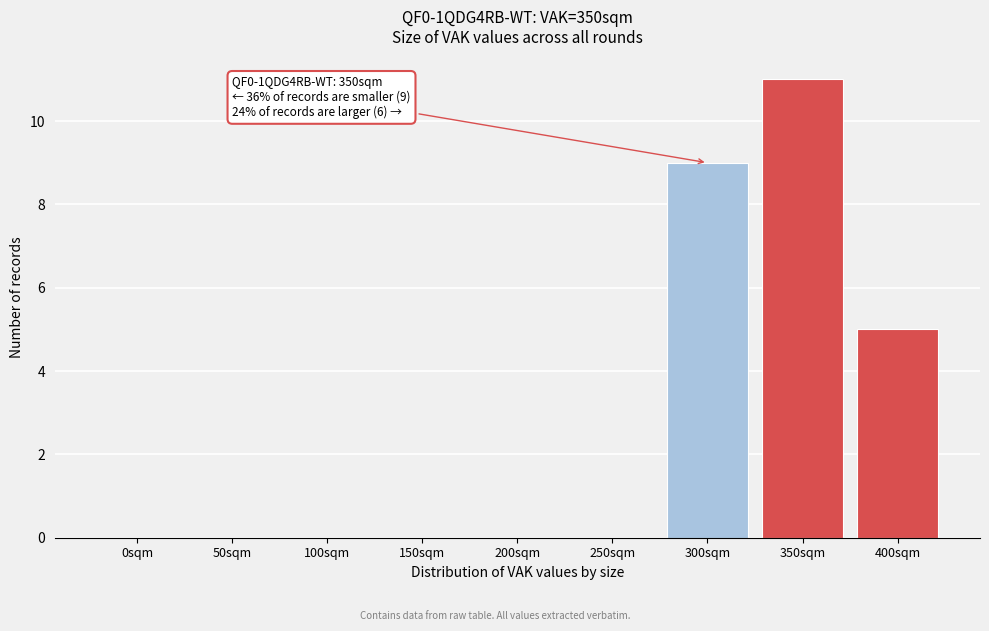

Reading left to right, what are all the values shown in this chart?

0sqm=0	50sqm=0	100sqm=0	150sqm=0	200sqm=0	250sqm=0	300sqm=9	350sqm=11	400sqm=5